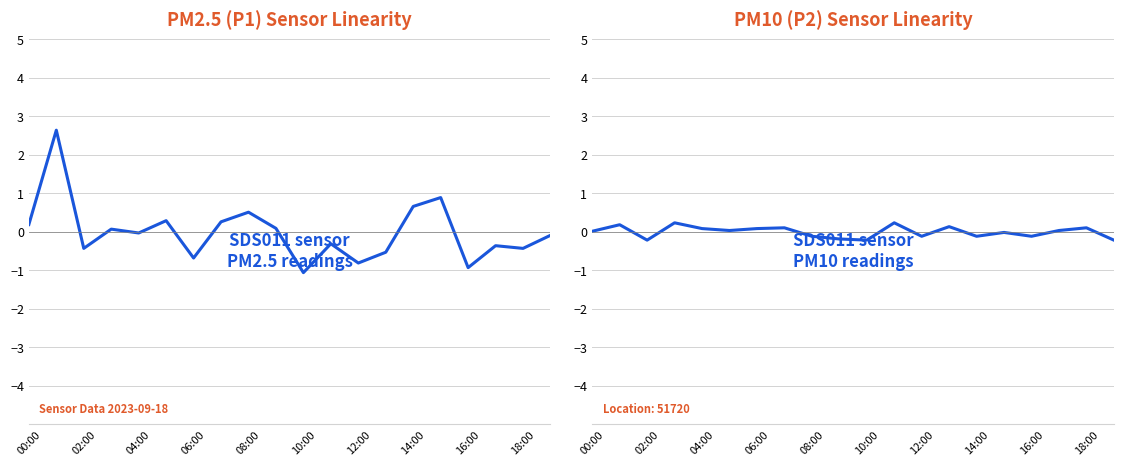

Which series changed the most between 04:00 and 08:00?

P1